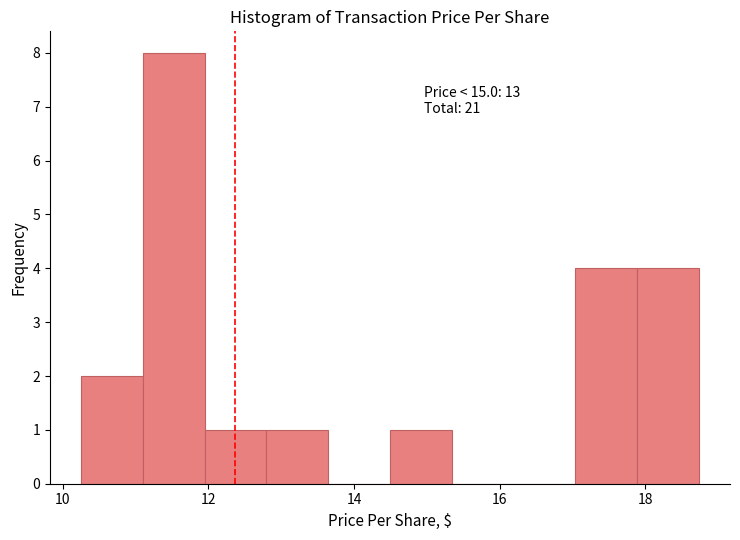

Over which range of the x-axis is the bar tallest?

11.0 to 12.0